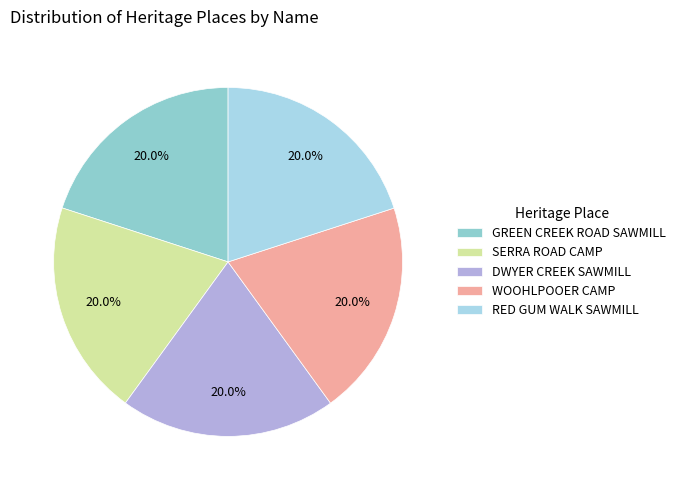

What is the ratio of the value at RED GUM WALK SAWMILL to the value at WOOHLPOOER CAMP?

1.0